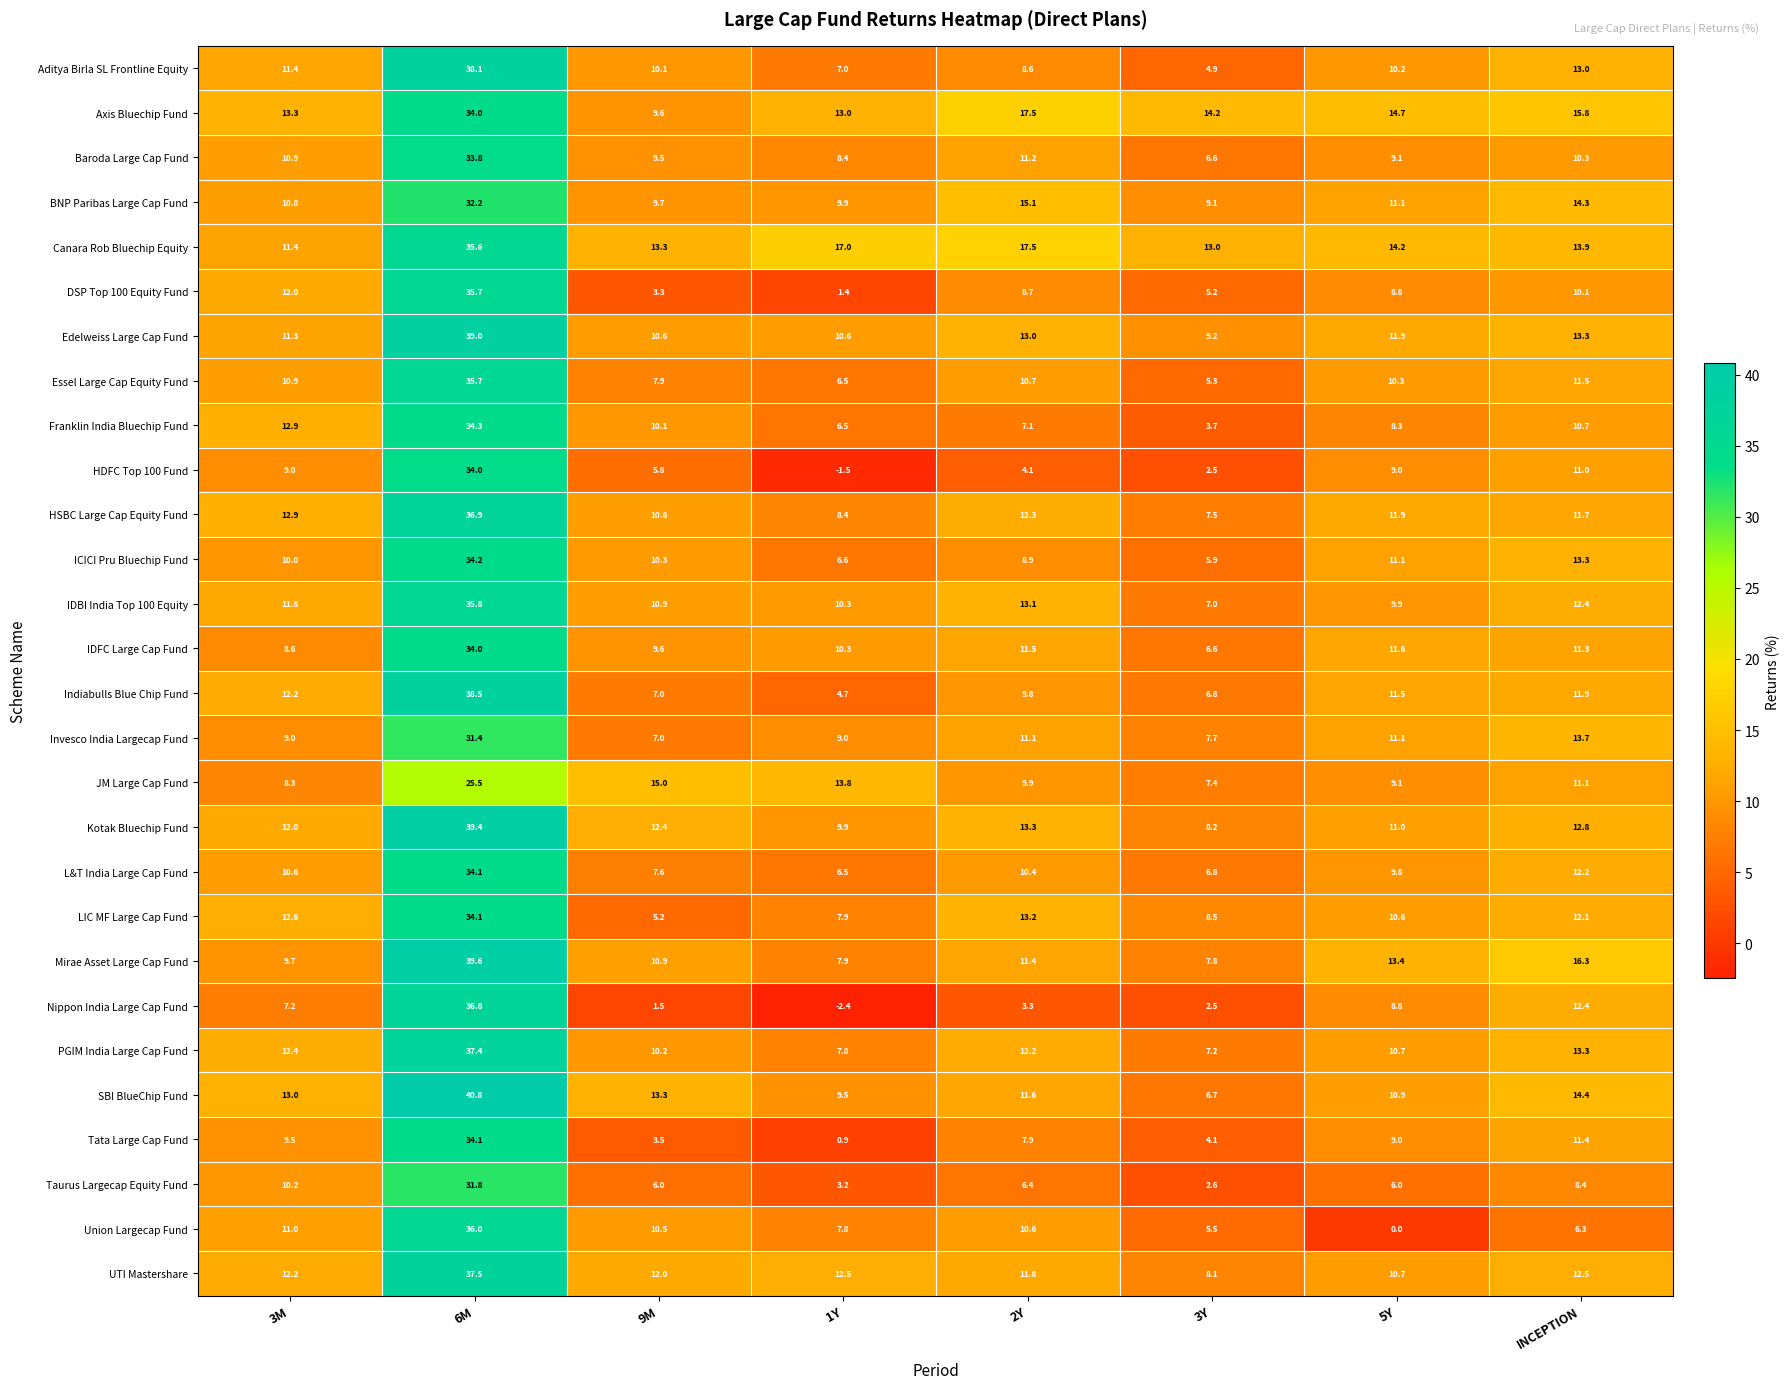

What is the greatest value displayed?

40.8